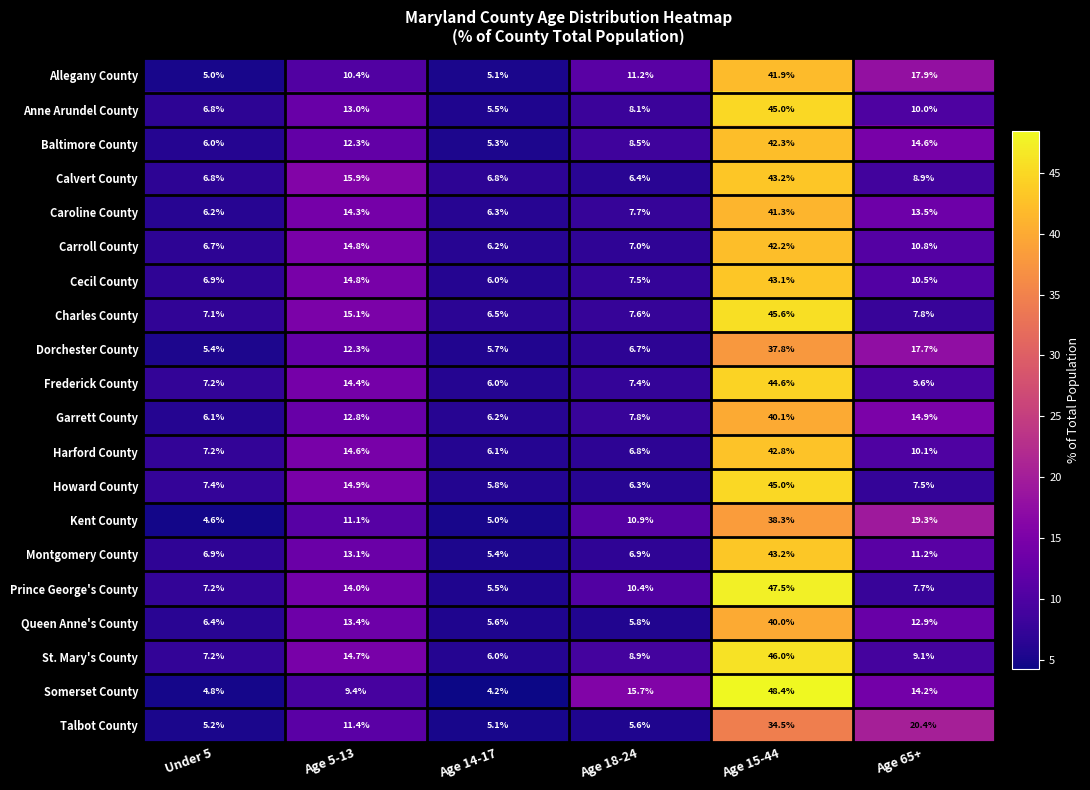

Is it true that Prince George's County equals 14.0 at Age 5-13?

True